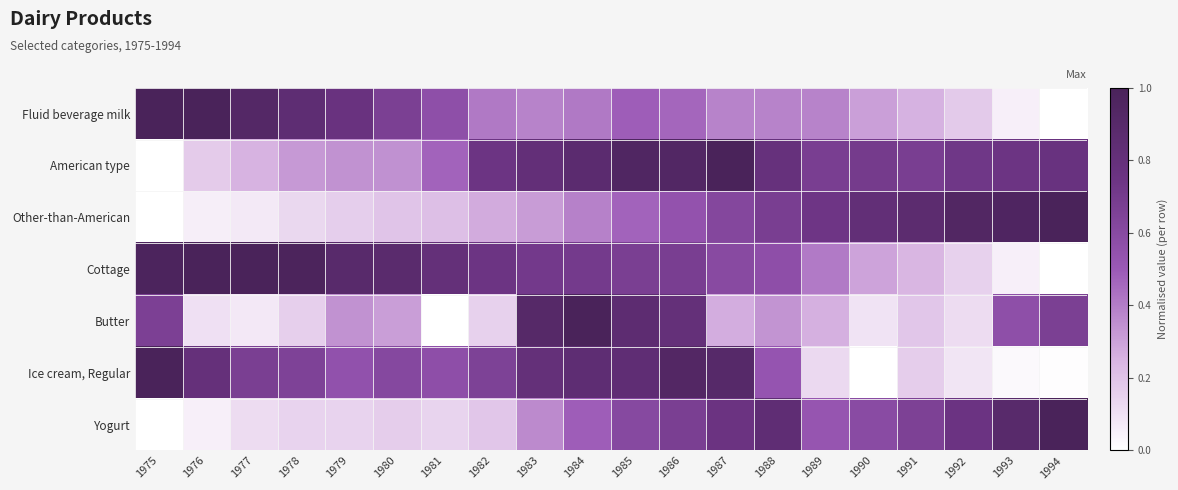

Count the number of categories in the chart.

20